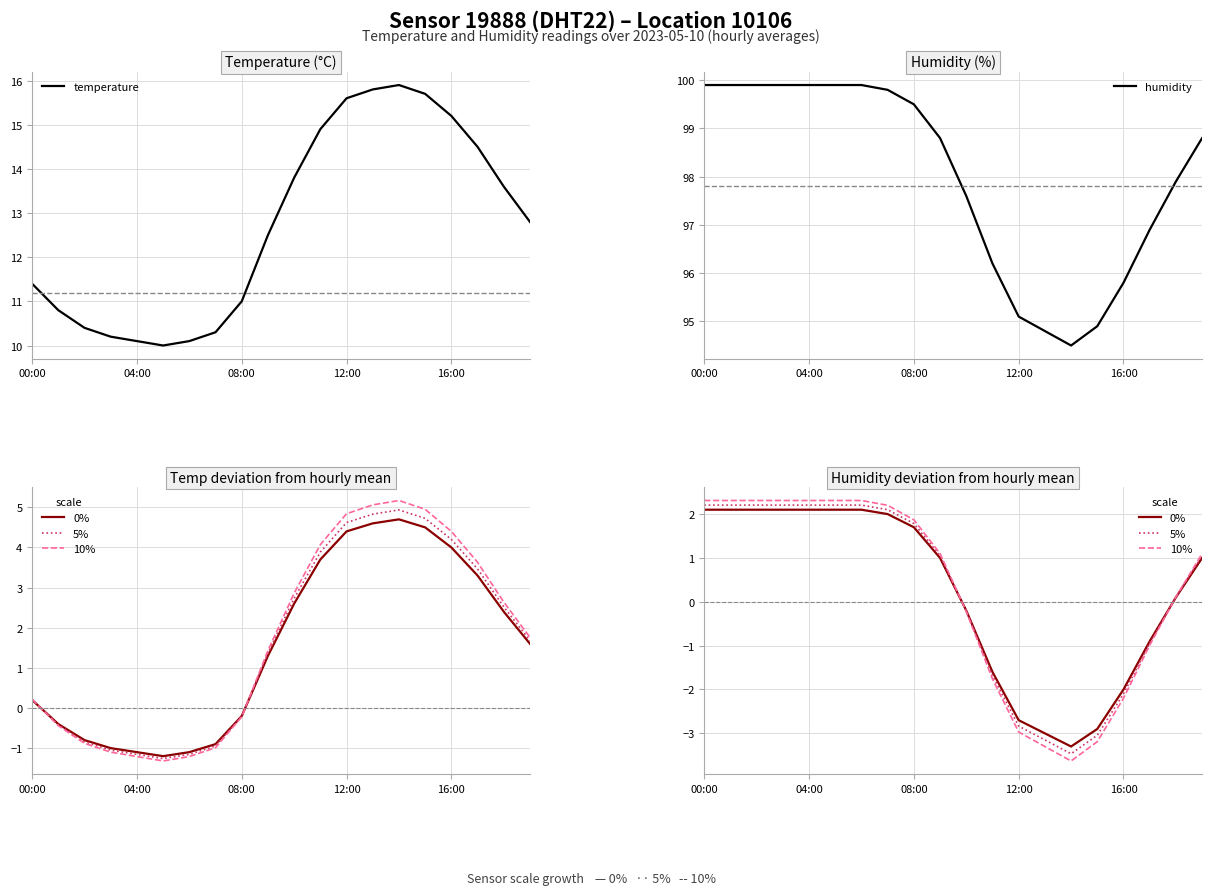

At which label does 10% reach its peak?

00:00